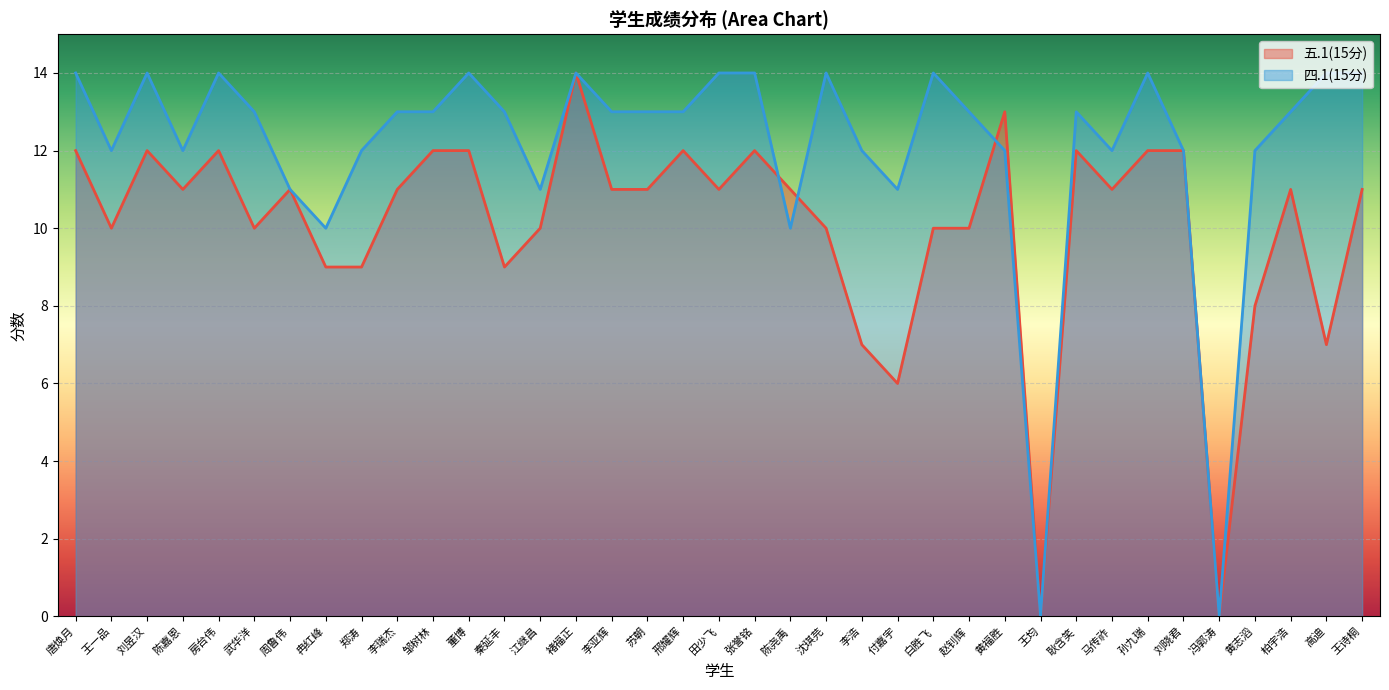

How many distinct data groups are displayed?

2